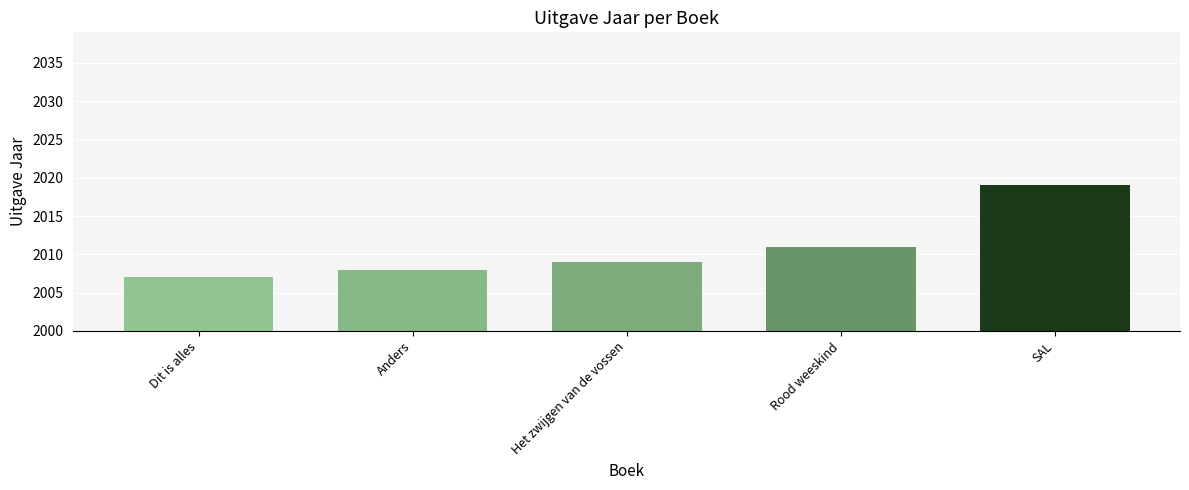

Between Rood weeskind and Anders, which is larger?

Rood weeskind